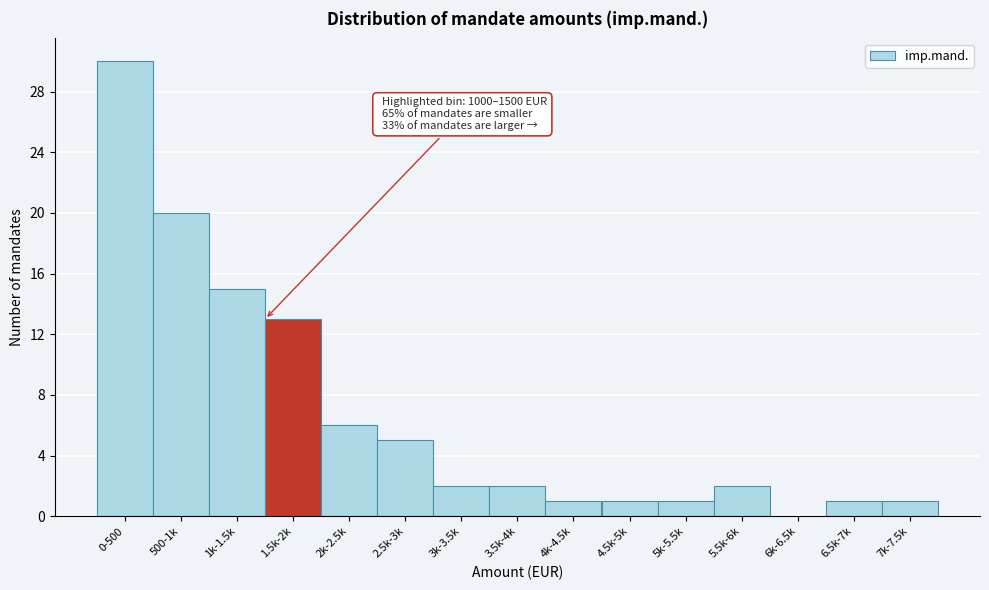

Reading left to right, extract all data points from this chart.

0-500=30	500-1k=20	1k-1.5k=15	1.5k-2k=13	2k-2.5k=6	2.5k-3k=5	3k-3.5k=2	3.5k-4k=2	4k-4.5k=1	4.5k-5k=1	5k-5.5k=1	5.5k-6k=2	6k-6.5k=0	6.5k-7k=1	7k-7.5k=1